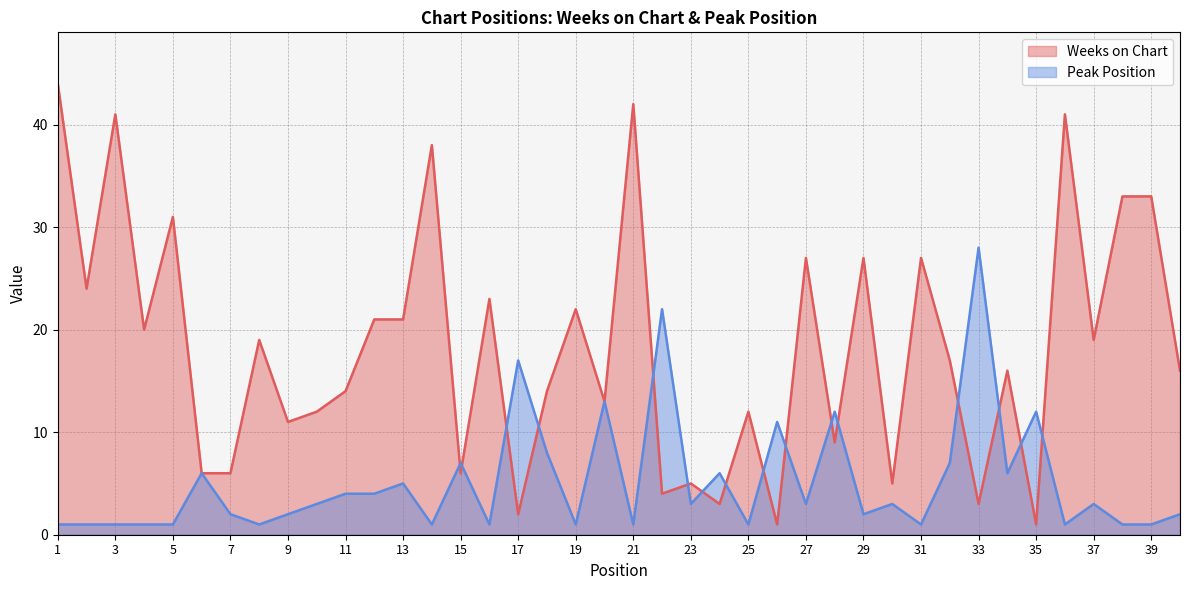

What is the lowest value of the Peak Position series?

1